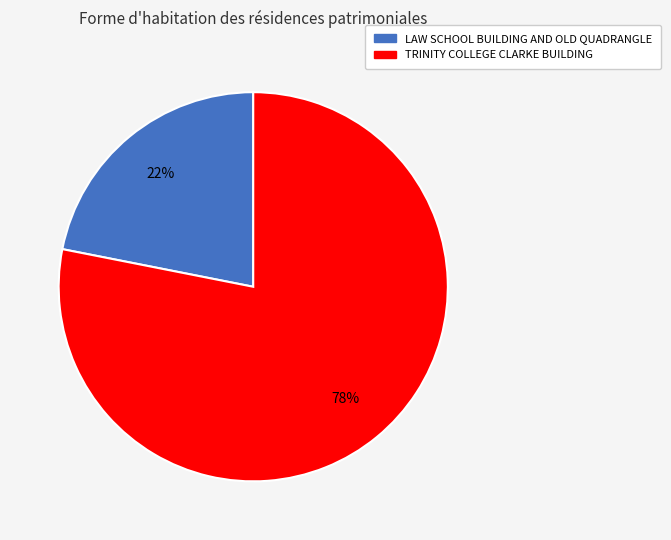

Do LAW SCHOOL BUILDING AND OLD QUADRANGLE and TRINITY COLLEGE CLARKE BUILDING together represent more than half of the pie?

Yes